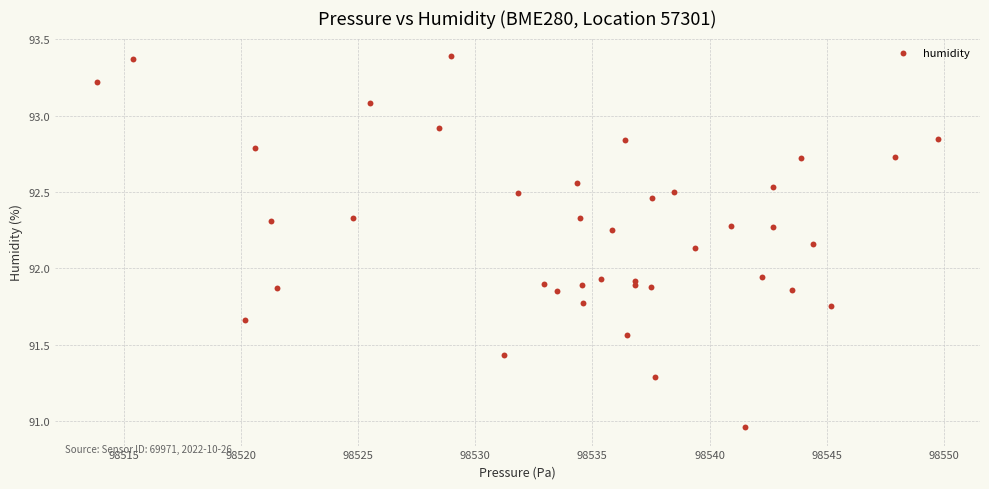

What is the range of Y values (max minus min)?

2.4